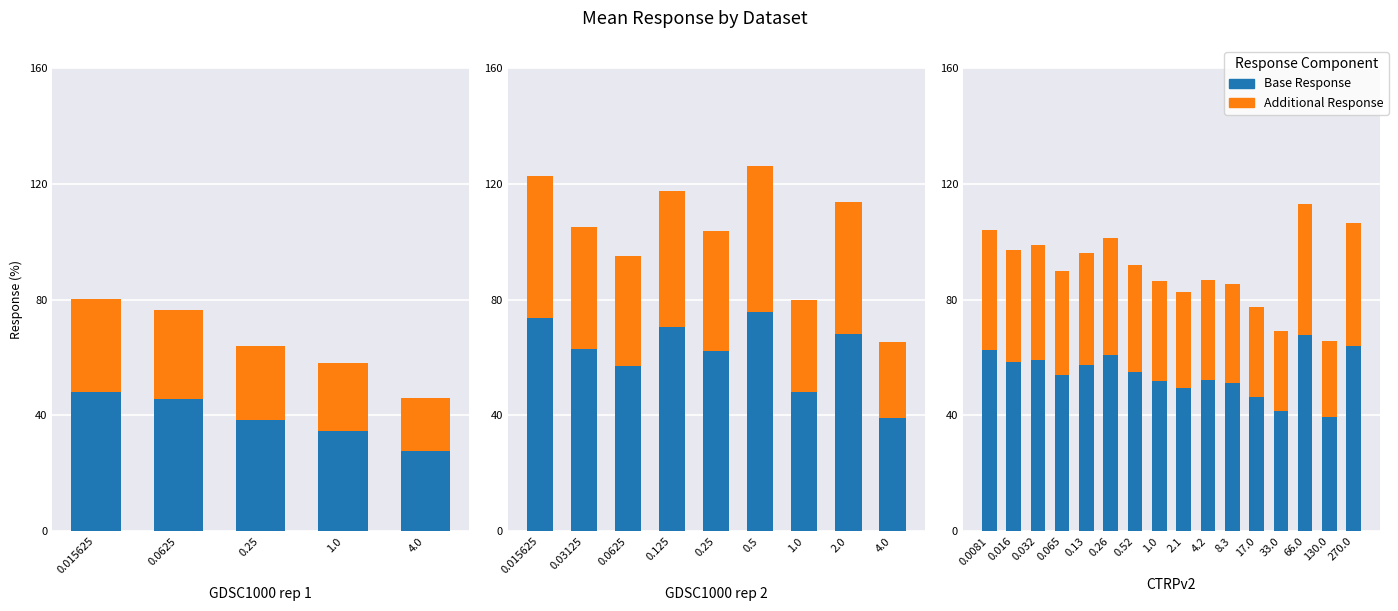

How many groups of bars are there?

16